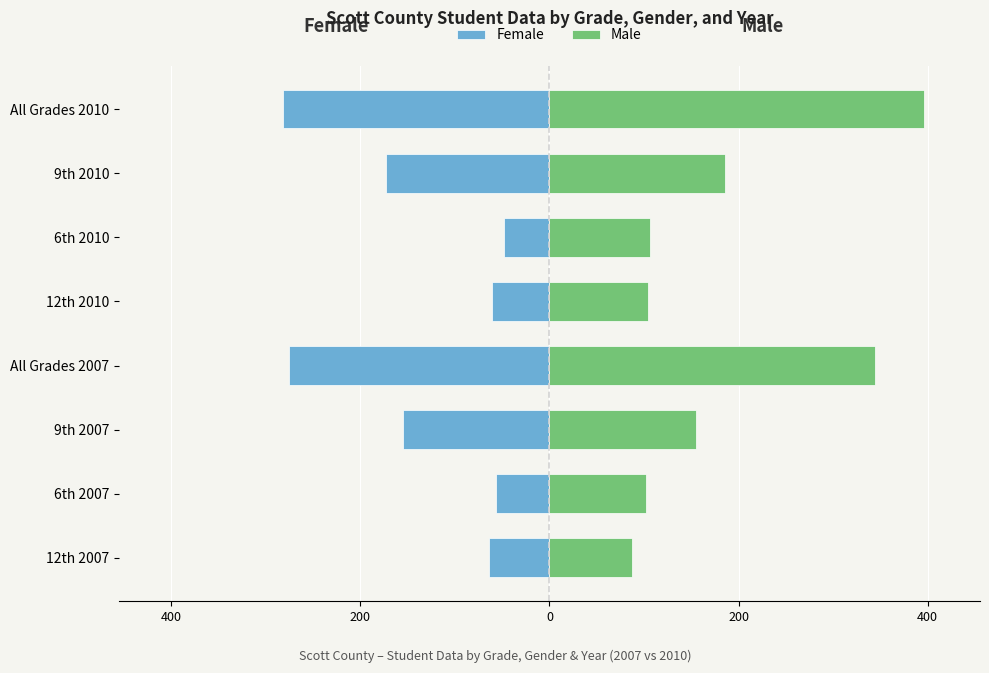

At how many categories does at least one series exceed 187?

2